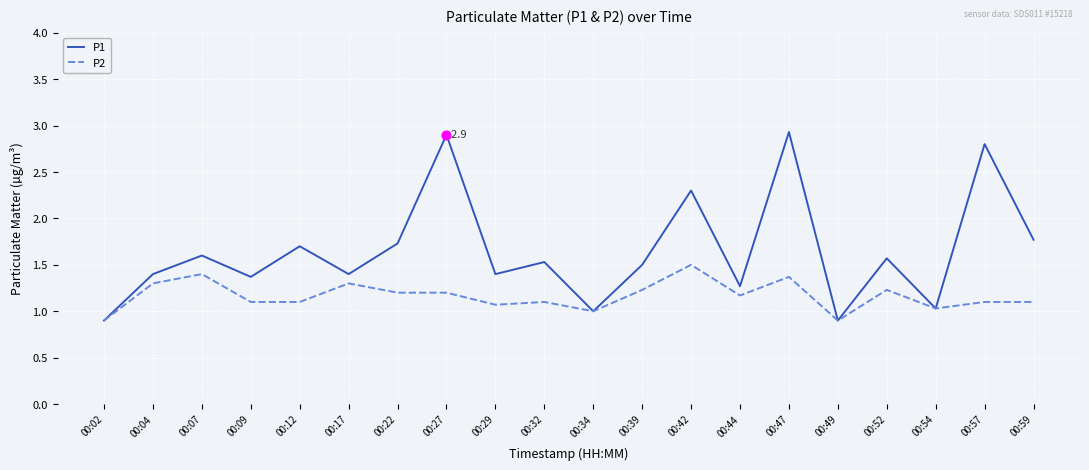

Which series has the largest total across all categories?

P1